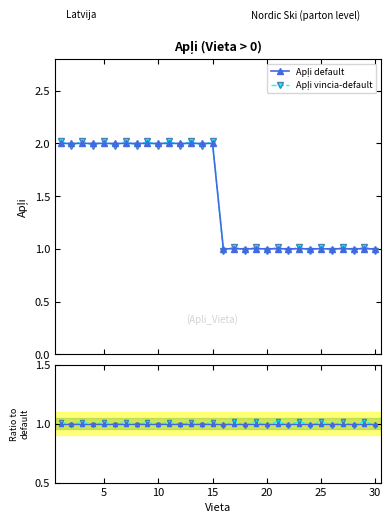

List the series in order of their peak value, highest first.

Apļi vincia-default, Apļi default